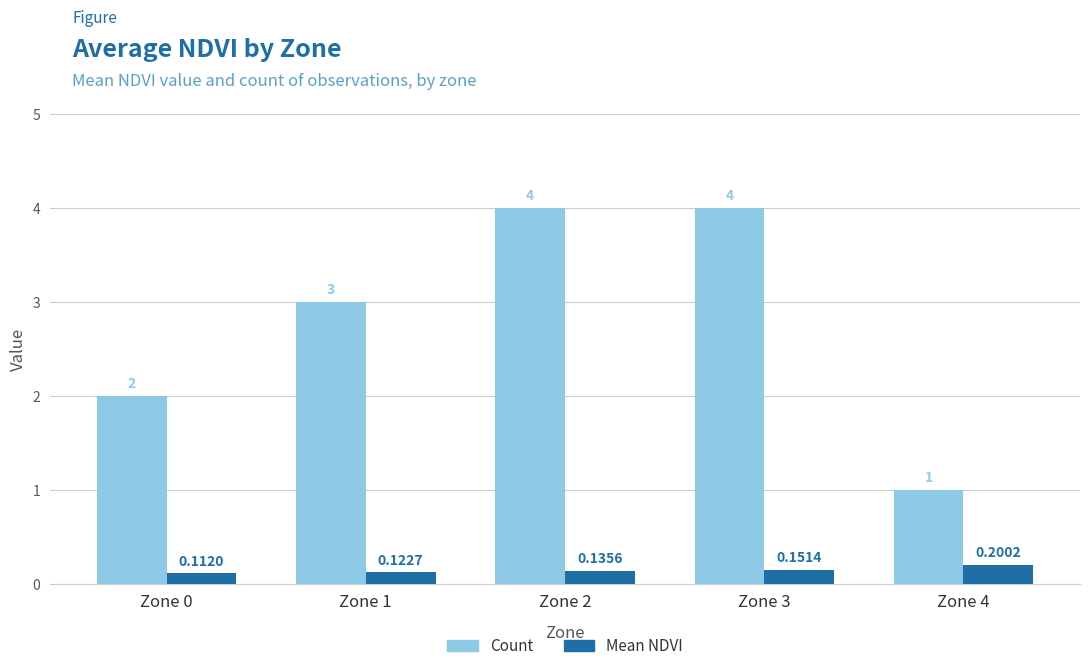

Between Zone 1 and Zone 3, which series saw the biggest shift?

Count